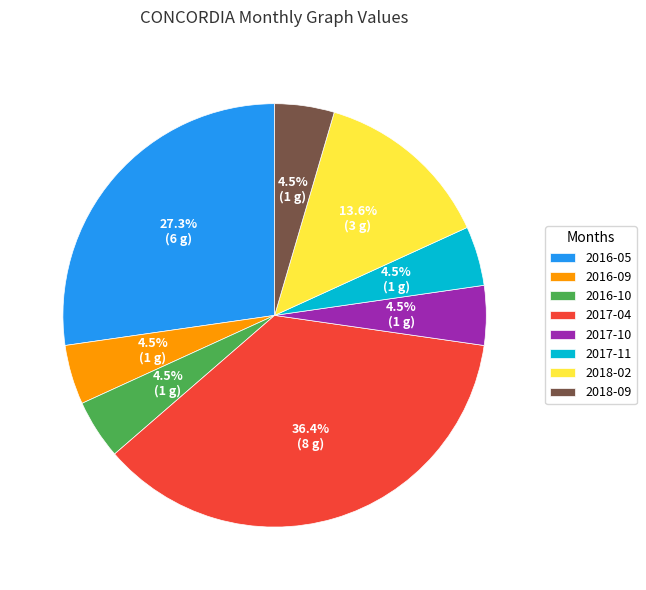

To the nearest percent, what is the difference between the largest and smallest slice percentages?

32%